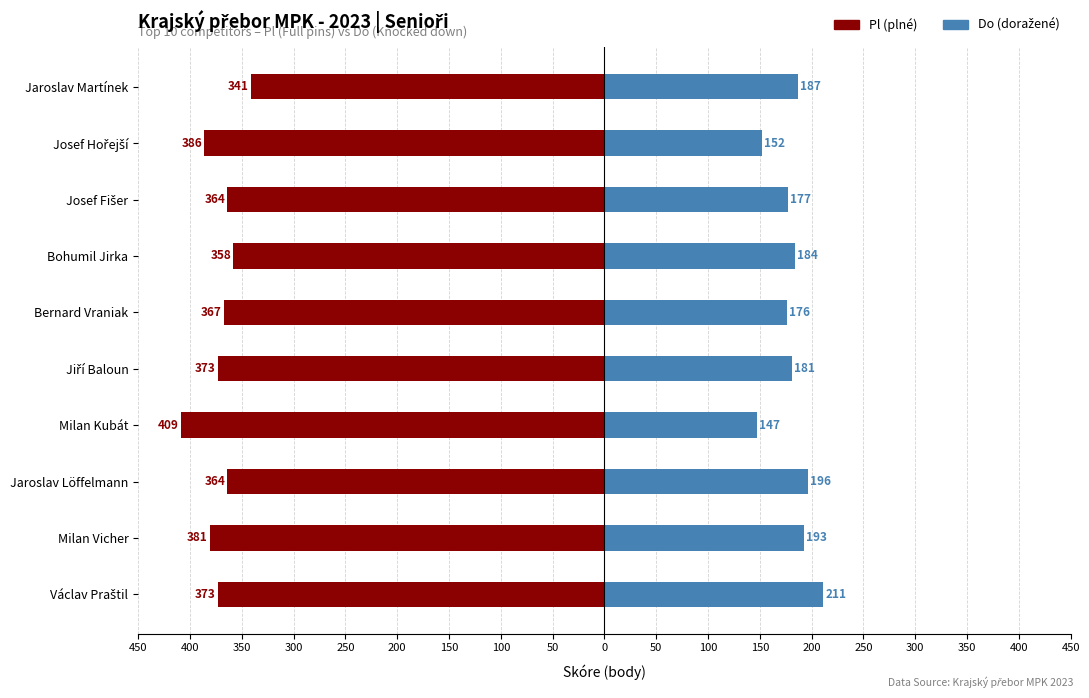

What is the difference between the maximum and minimum values in the Do (doražené) series?

64